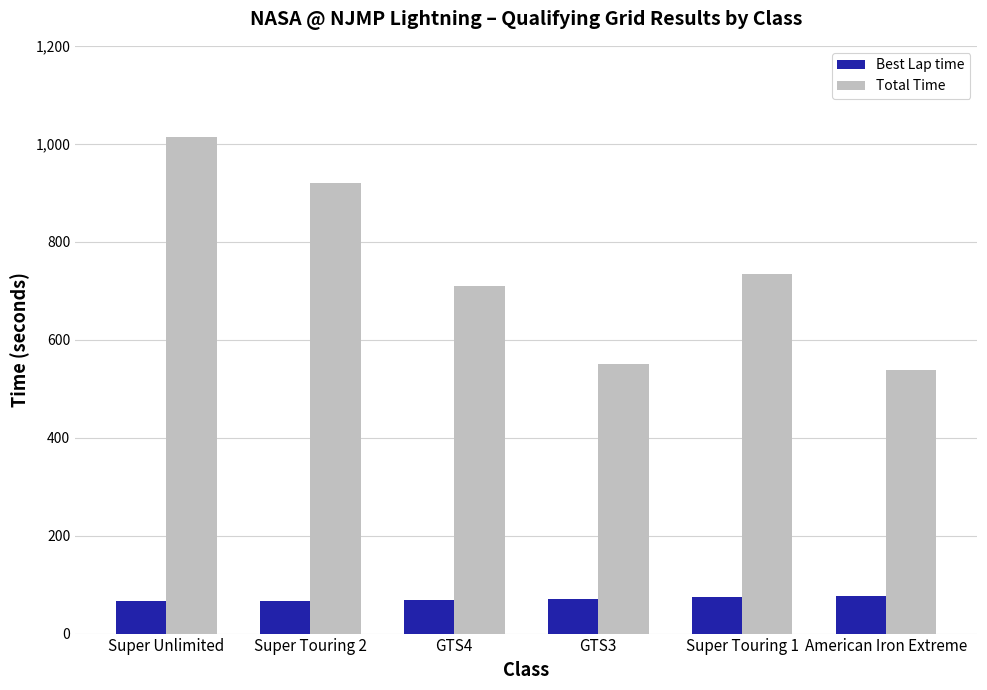

Which series has the largest range (max minus min)?

Total Time